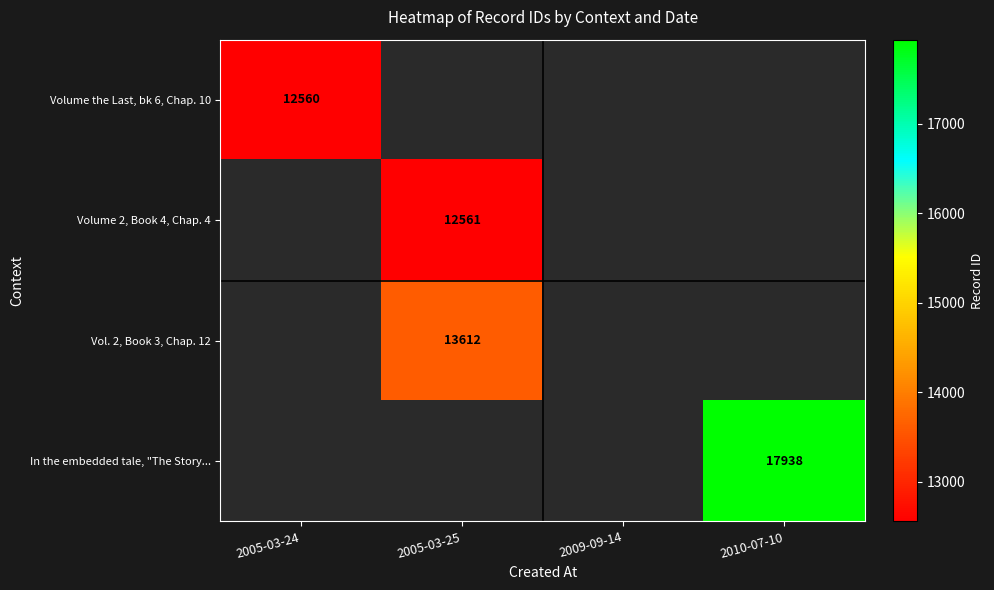

True or false: Vol. 2, Book 3, Chap. 12 has a value of 13612 at 2005-03-25.

True